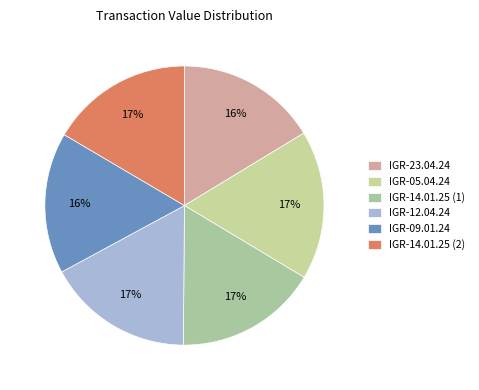

Combined, do IGR-14.01.25 (1) and IGR-14.01.25 (2) account for over 50%?

No